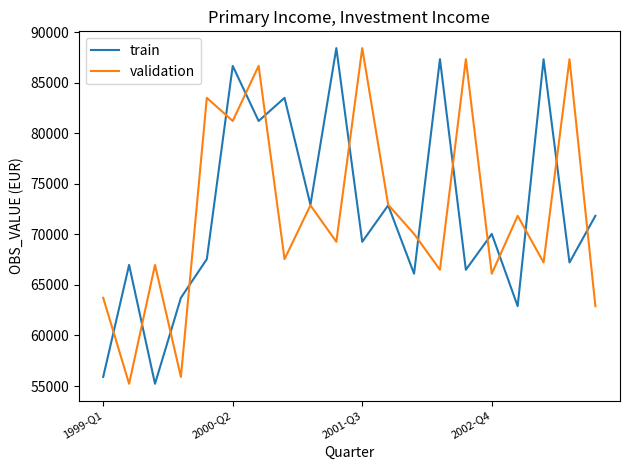

How many values in the train series are below 70046?

10